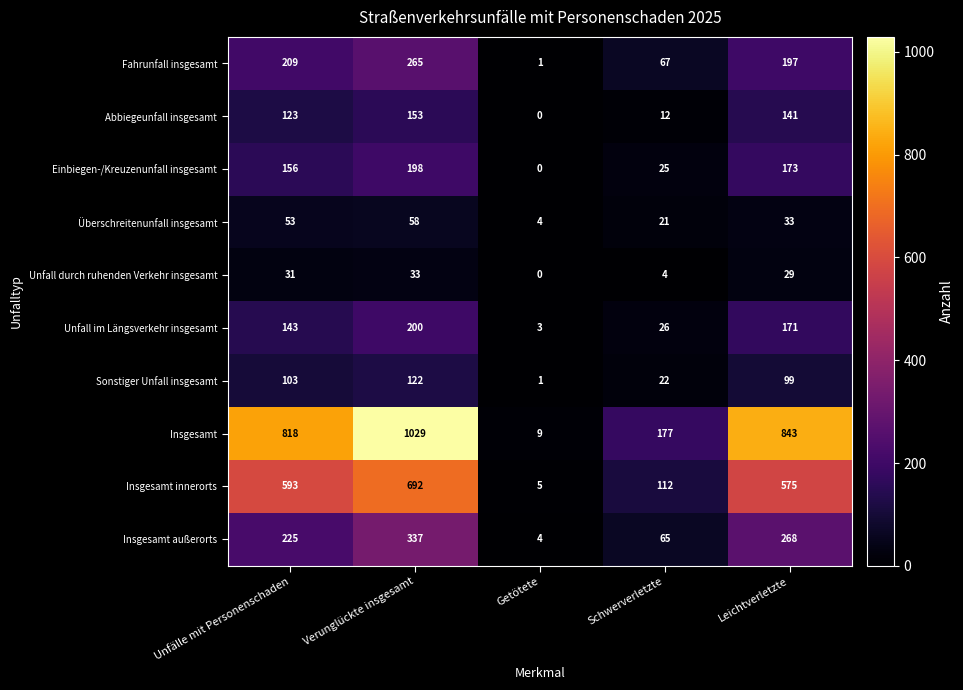

What is the difference between the second highest and second lowest values in the Überschreitenunfall insgesamt series?

32